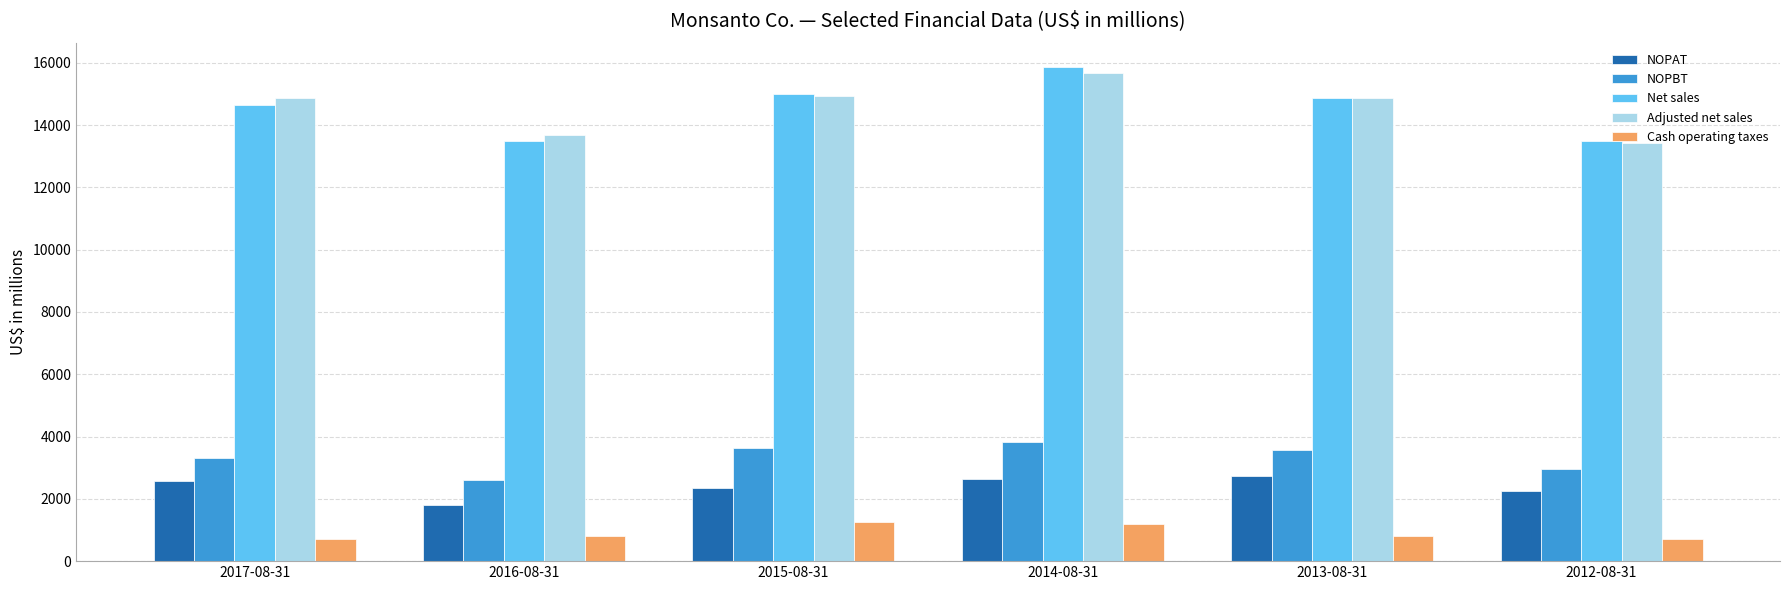

Count the number of categories in the chart.

6